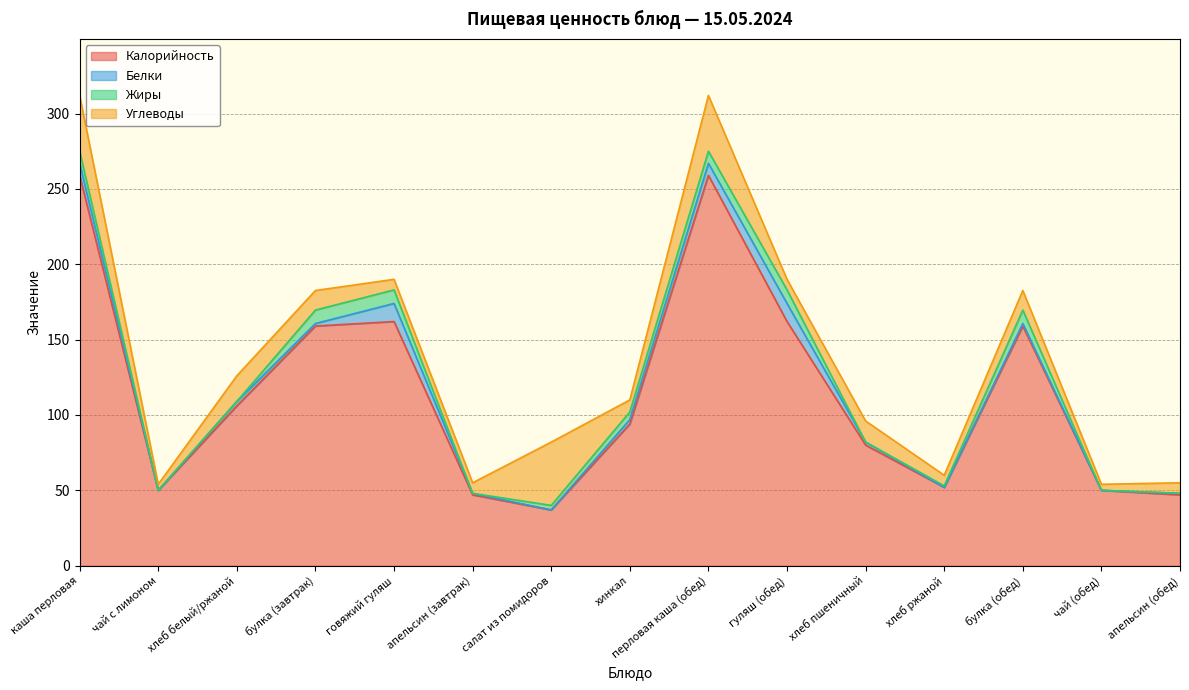

True or false: Белки has more than 1 points higher than both neighbors.

True